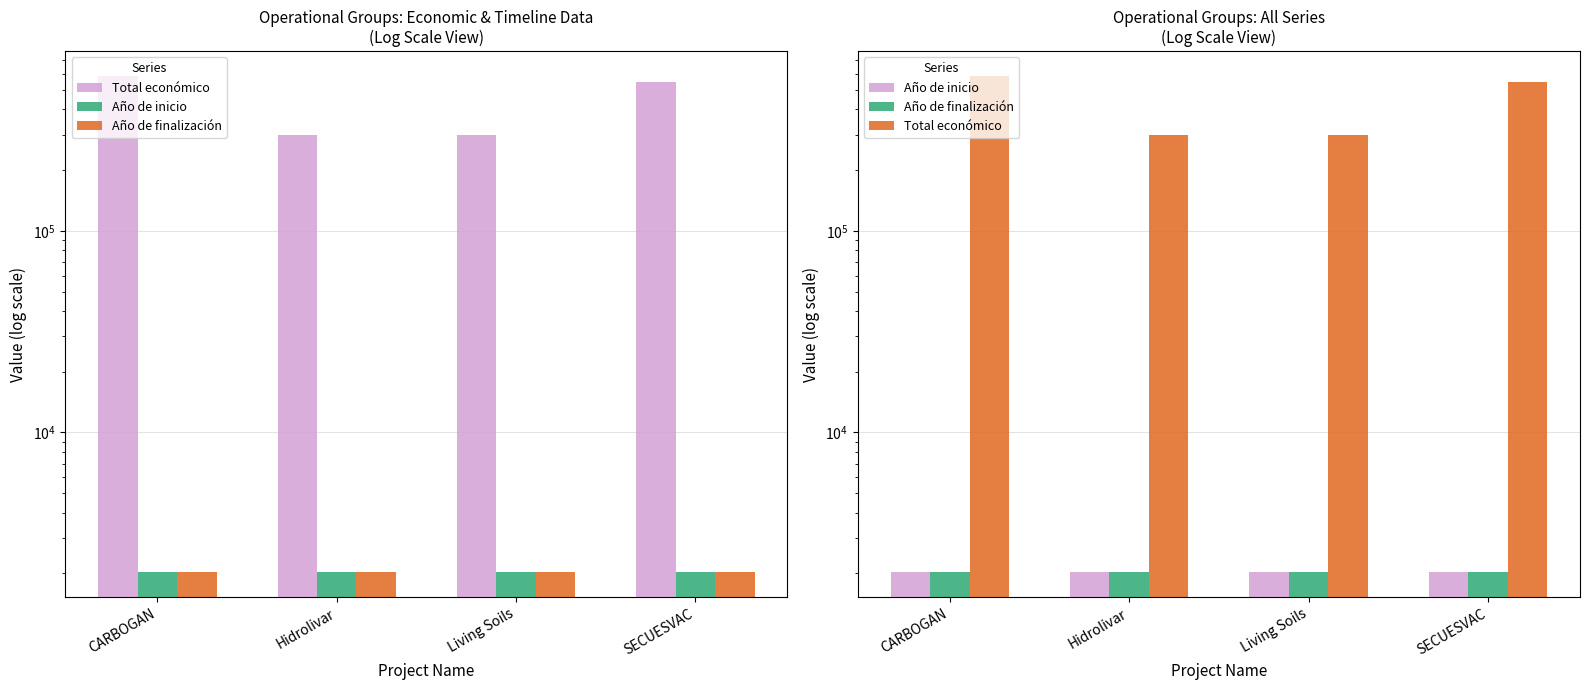

What is the value of the Año de inicio bar at the 2nd from the left?

2022